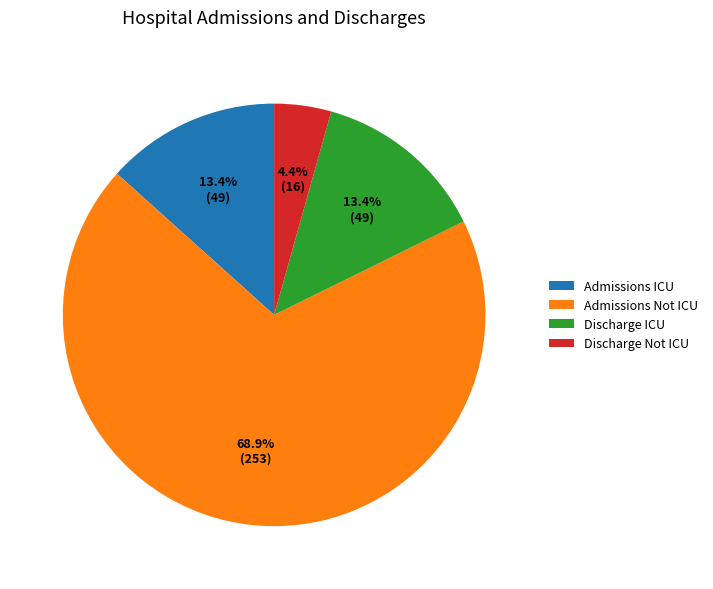

Is Discharge Not ICU the majority of the pie?

No